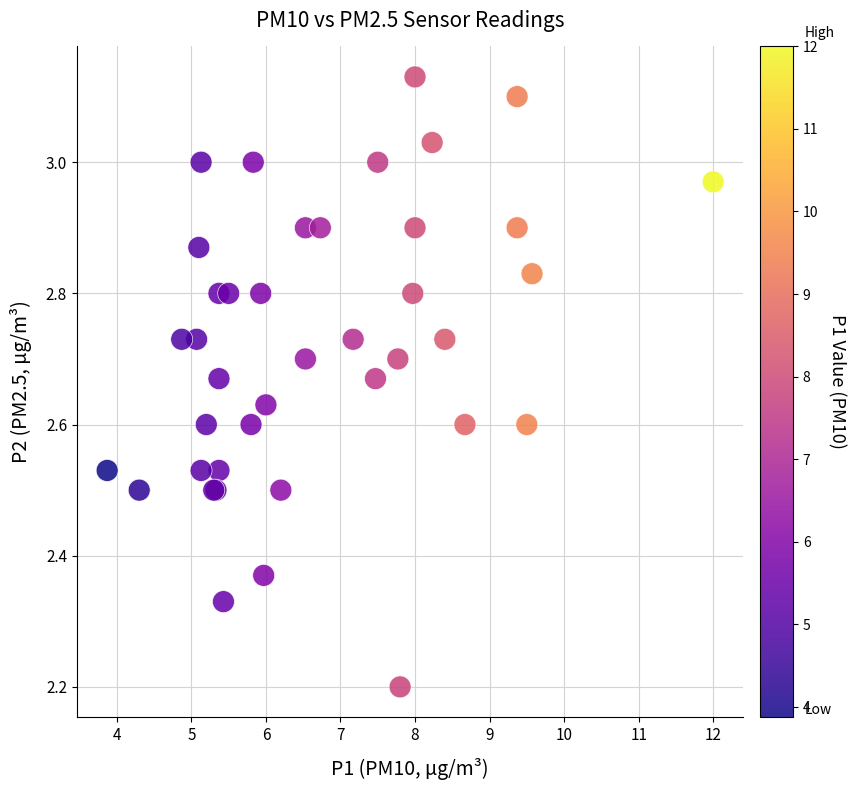

What Y value in the scatter plot is closest to 2?

2.2